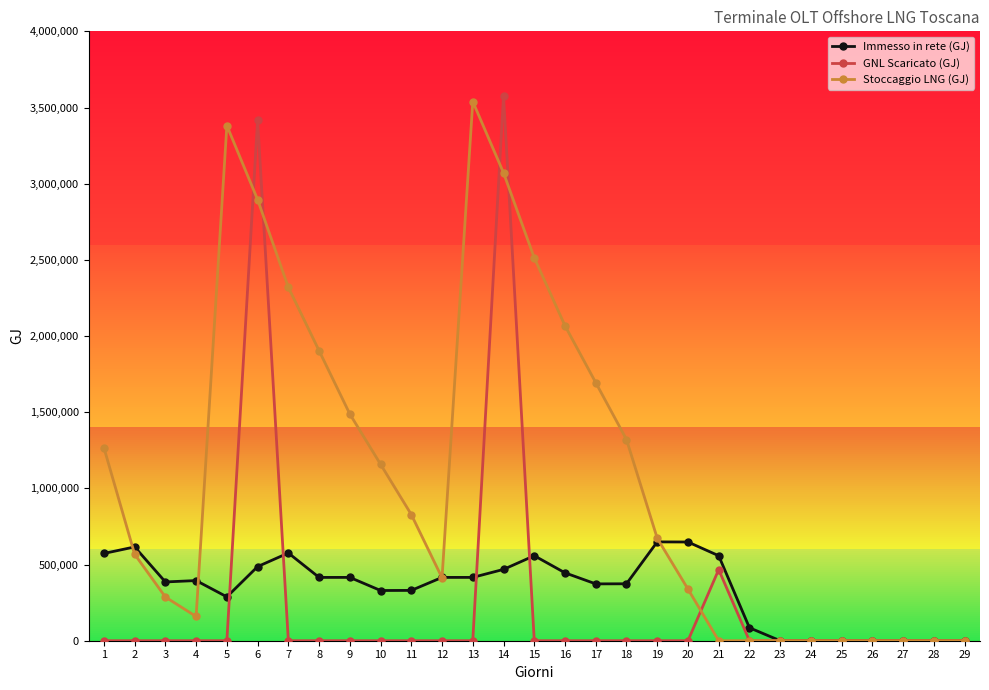

Which series changed the most between 5 and 9?

Stoccaggio LNG (GJ)